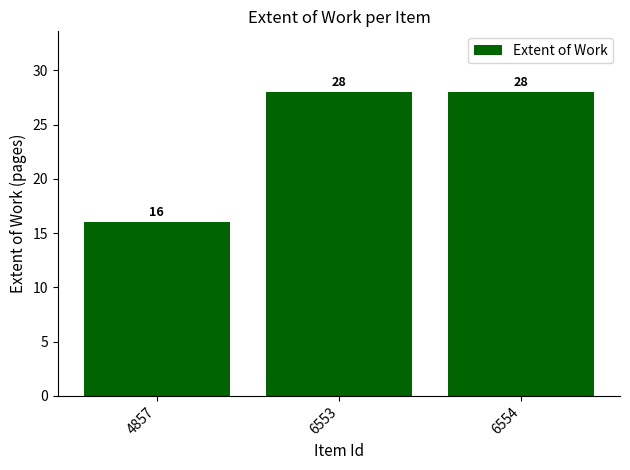

What is the greatest value displayed?

28